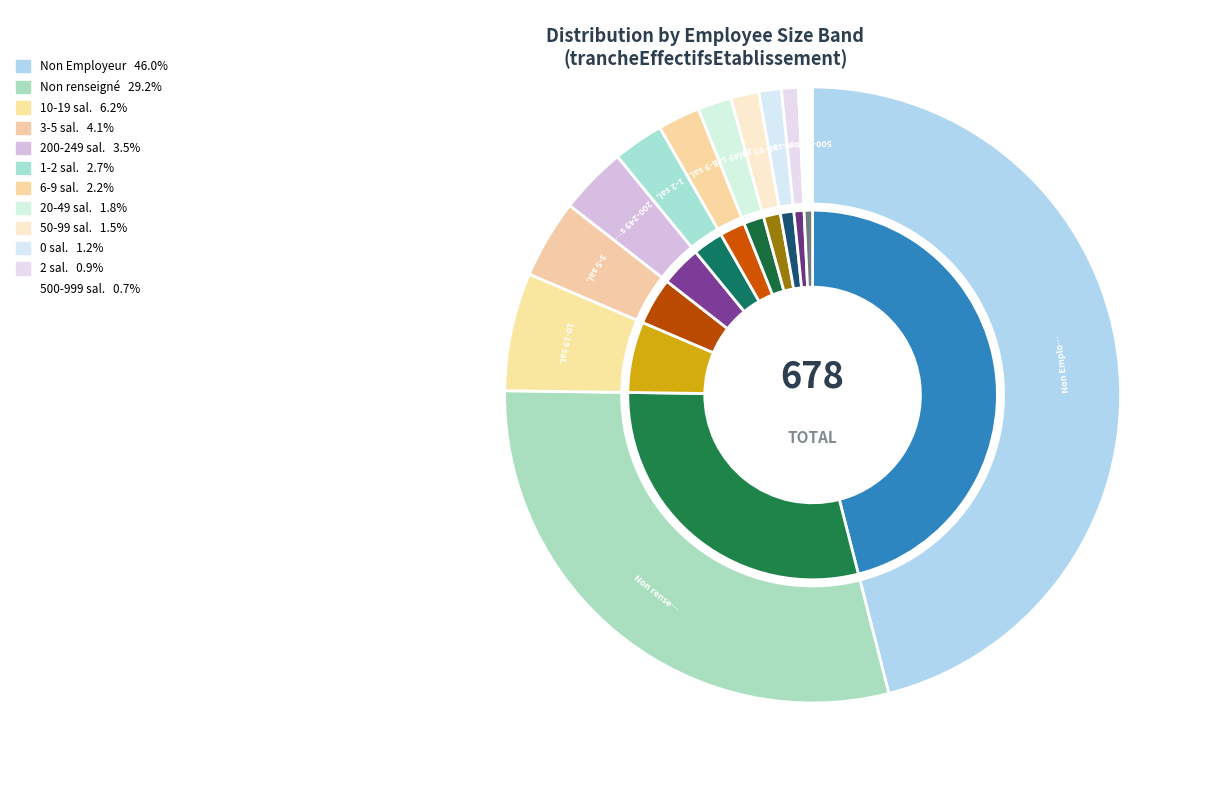

Is there a majority slice in this chart?

No